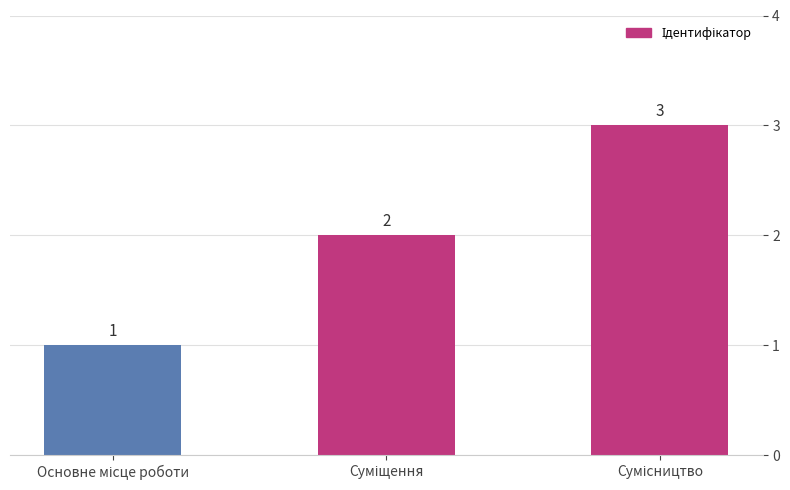

What is the maximum value shown in the chart?

3